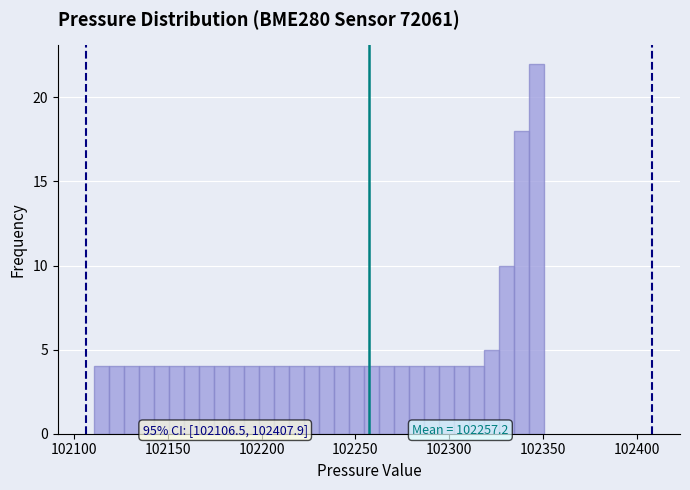

Read against the x-axis, roughly where is the centre of the tallest bar?

102345